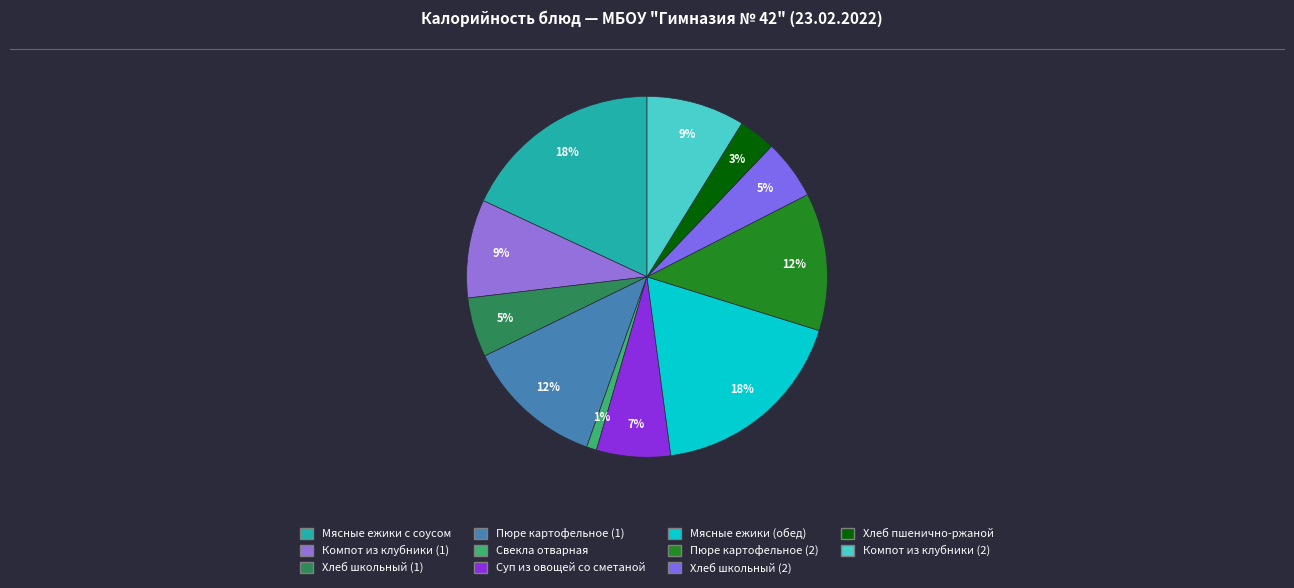

Is Компот из клубники (2) the majority of the pie?

No